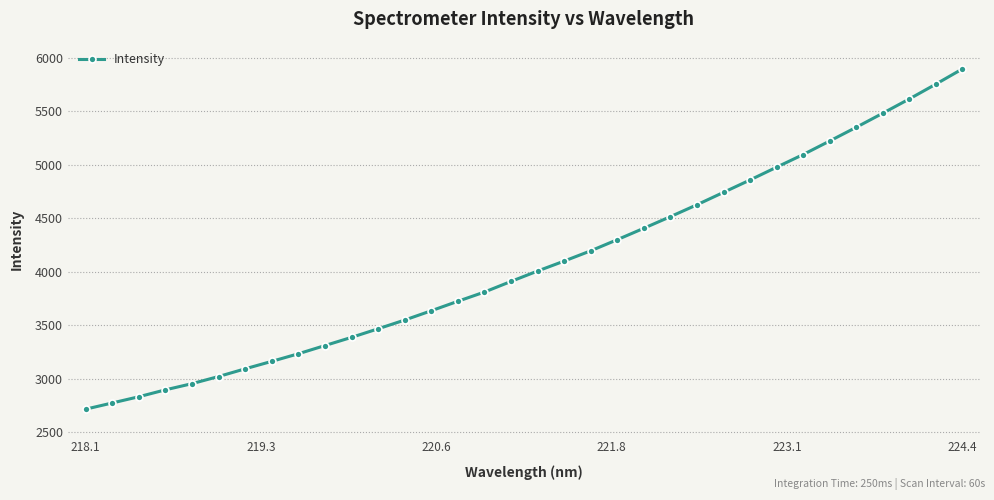

What is the smallest value displayed?

2714.2